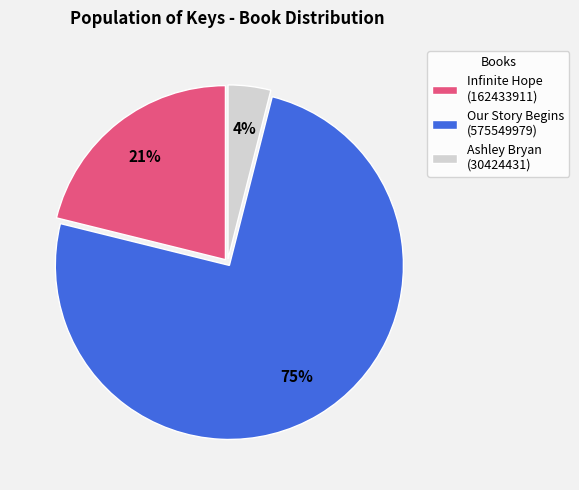

Do Ashley Bryan (30424431) and Infinite Hope (162433911) together represent more than half of the pie?

No